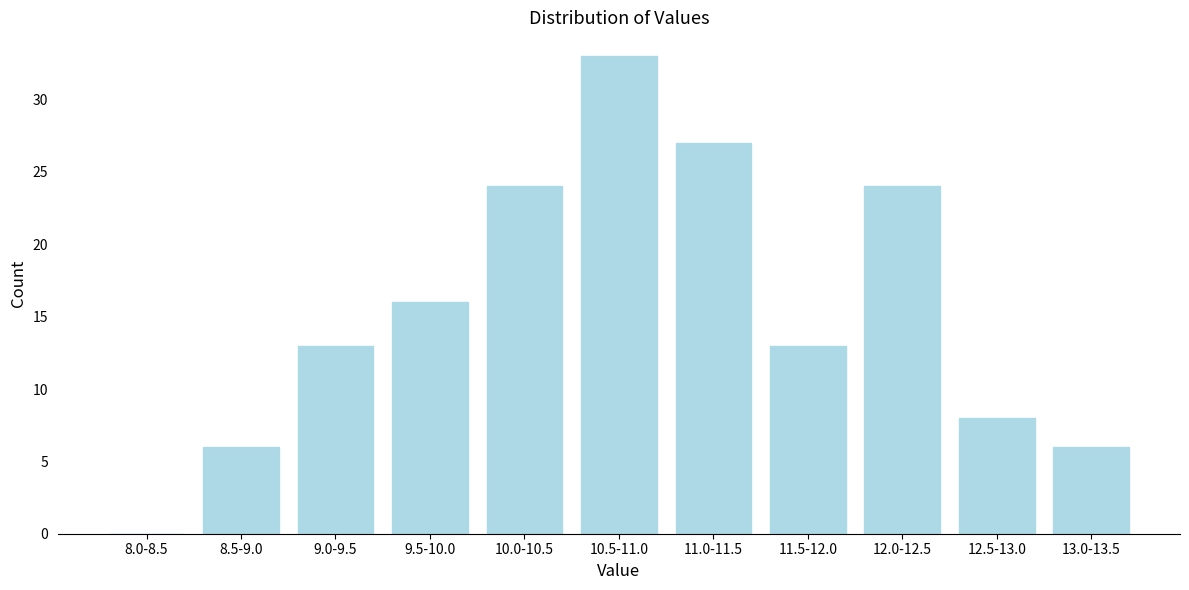

Reading left to right, extract all data points from this chart.

8.0-8.5=0	8.5-9.0=6	9.0-9.5=13	9.5-10.0=16	10.0-10.5=24	10.5-11.0=33	11.0-11.5=27	11.5-12.0=13	12.0-12.5=24	12.5-13.0=8	13.0-13.5=6